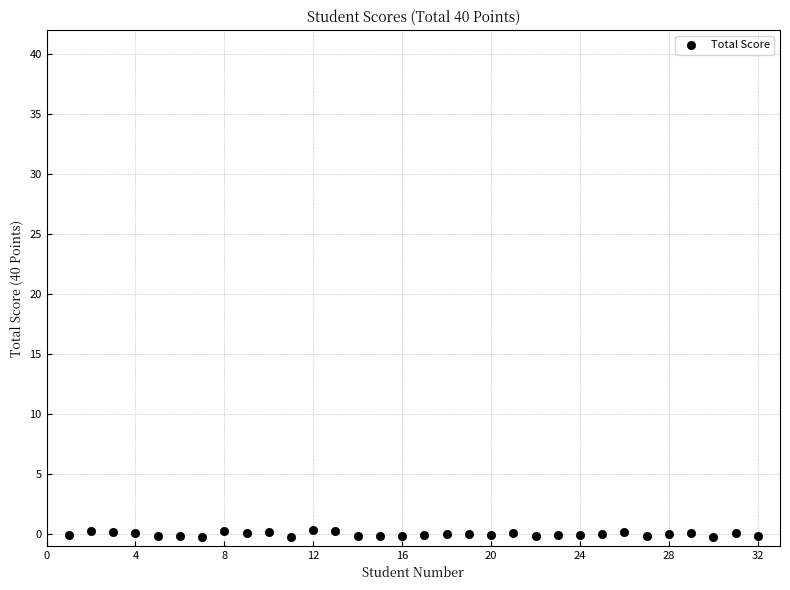

What is the range of X values (max minus min)?

31.0